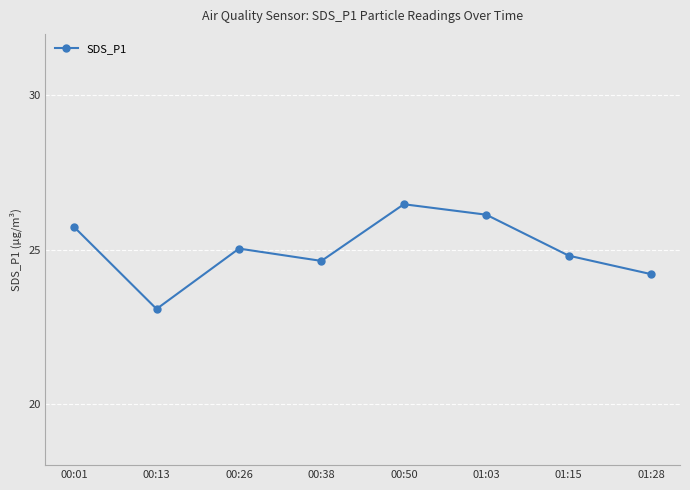

Approximately how many times larger is the value at 00:50 compared to 01:15?

1.1